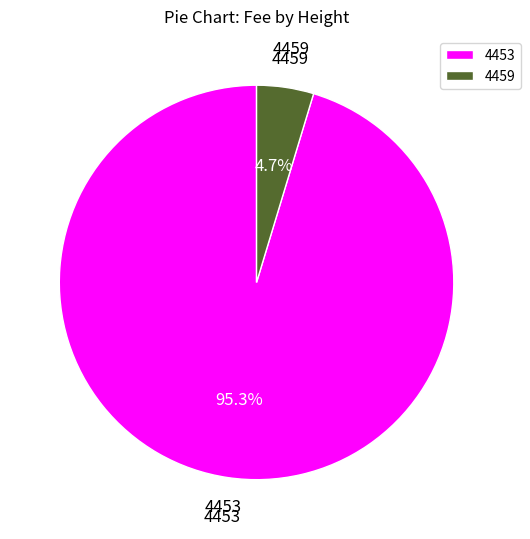

Is 4459 the majority of the pie?

No